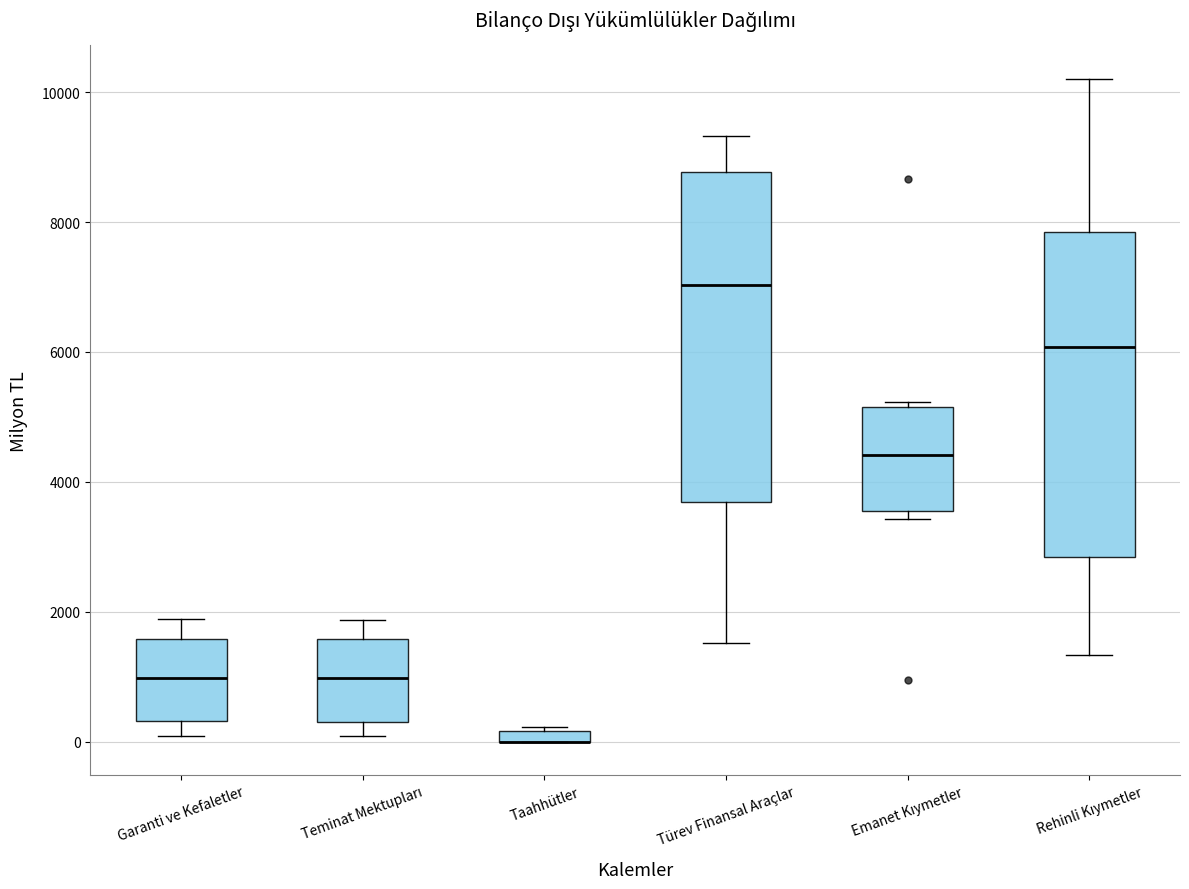

Where does the upper whisker of the box for Garanti ve Kefaletler end on the y-axis? The values are not printed on the chart, so give them approximately, as read against the axis.

1800